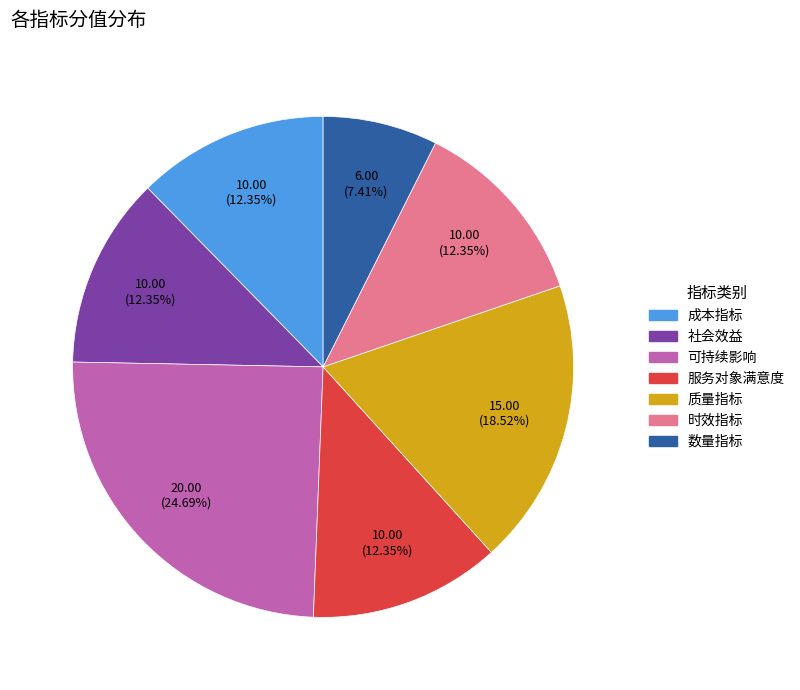

Is there any slice that represents more than half of the pie?

No